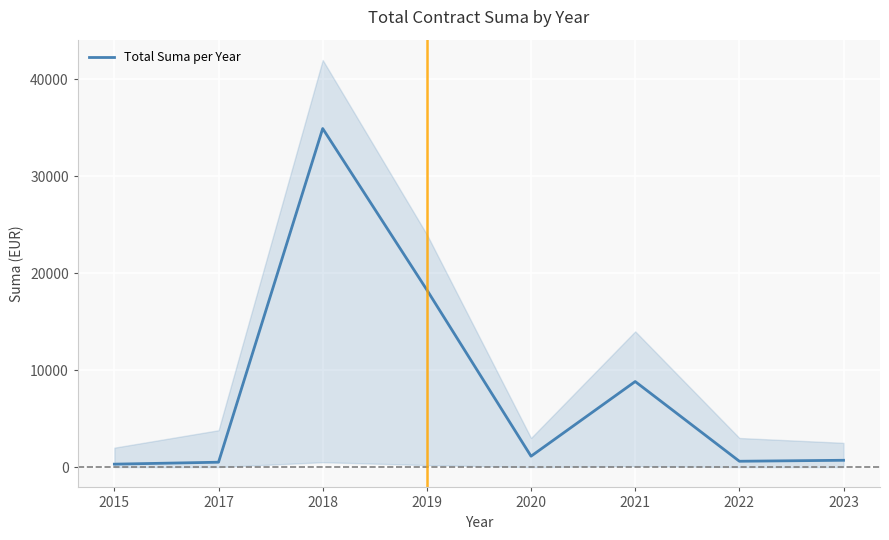

What is the value of the 8th point from the left?

700.0